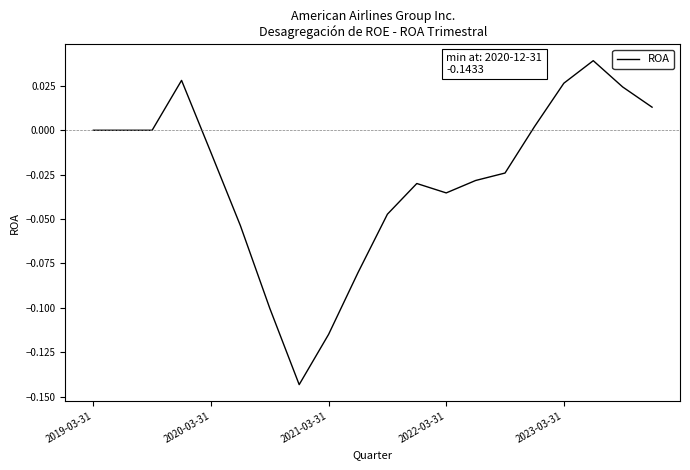

The value at 2021-03-31 is -0.2. True or false?

False